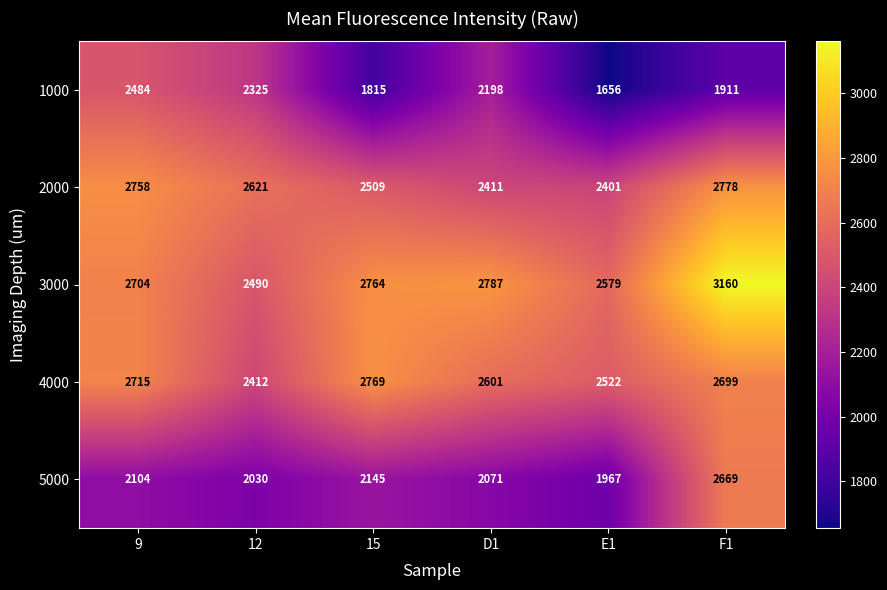

What is the approximate value of 5000 at 12, to the nearest 50?

2050